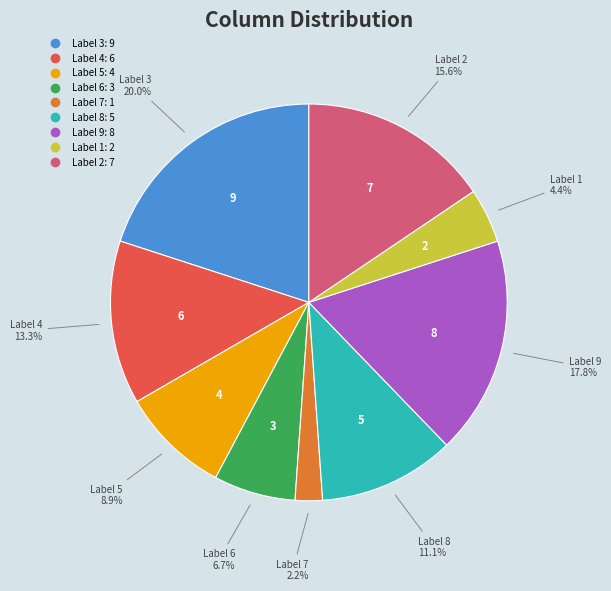

Is there any slice that represents more than half of the pie?

No